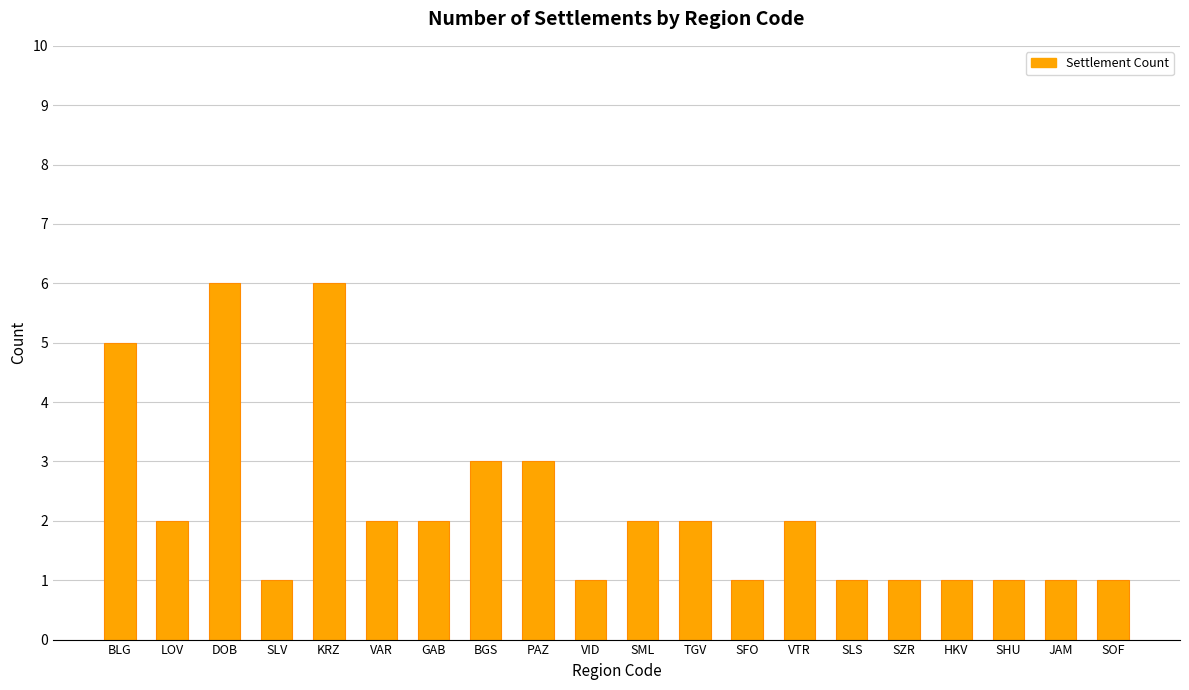

Approximately how many times larger is the value at BLG compared to PAZ?

1.7